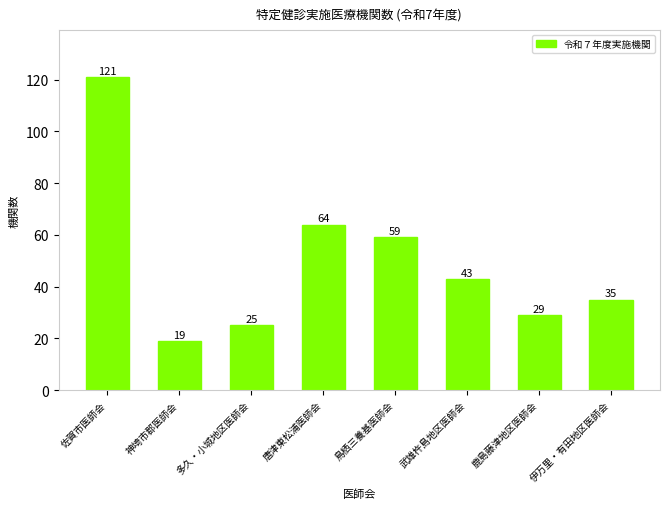

What is the sum of all values?

395